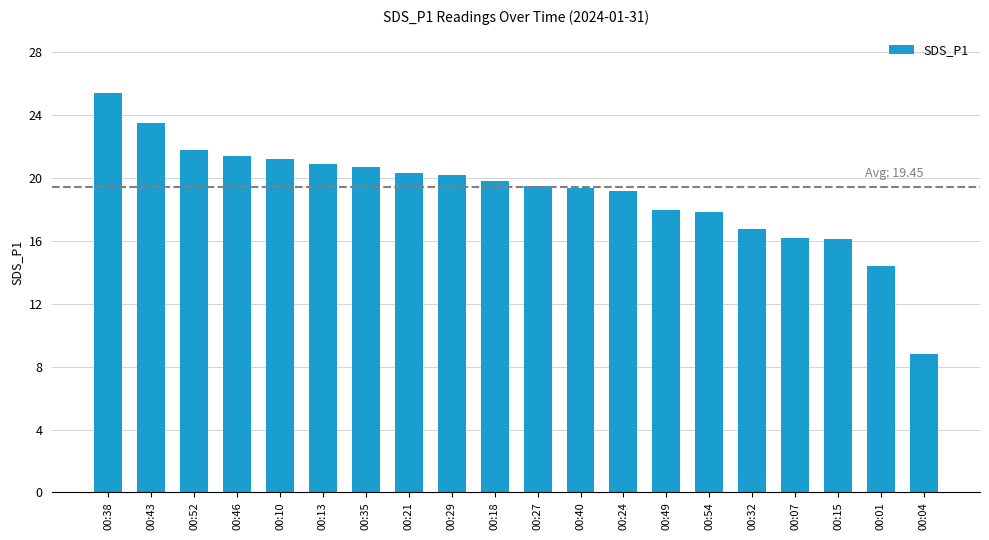

What is the difference between the maximum and minimum values?

16.6